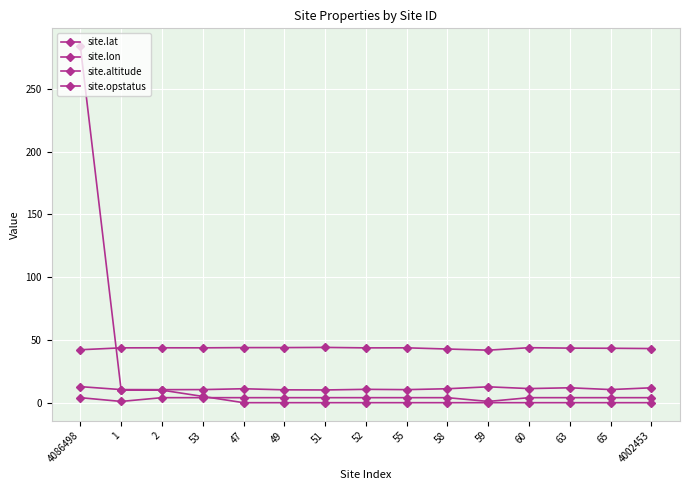

Count the number of categories in the chart.

15